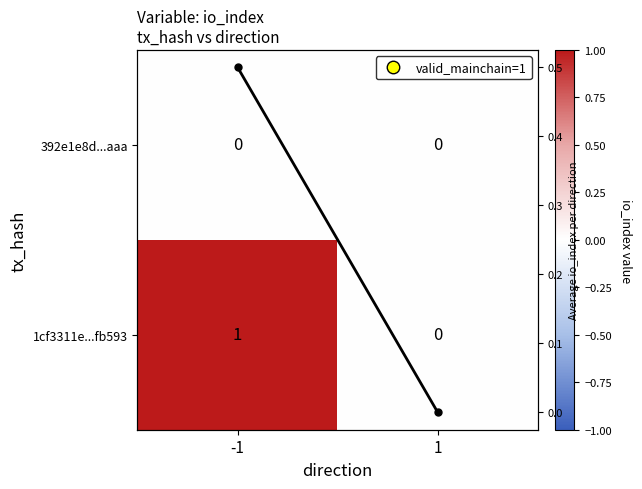

What is the difference between the highest and lowest values at -1?

1.0